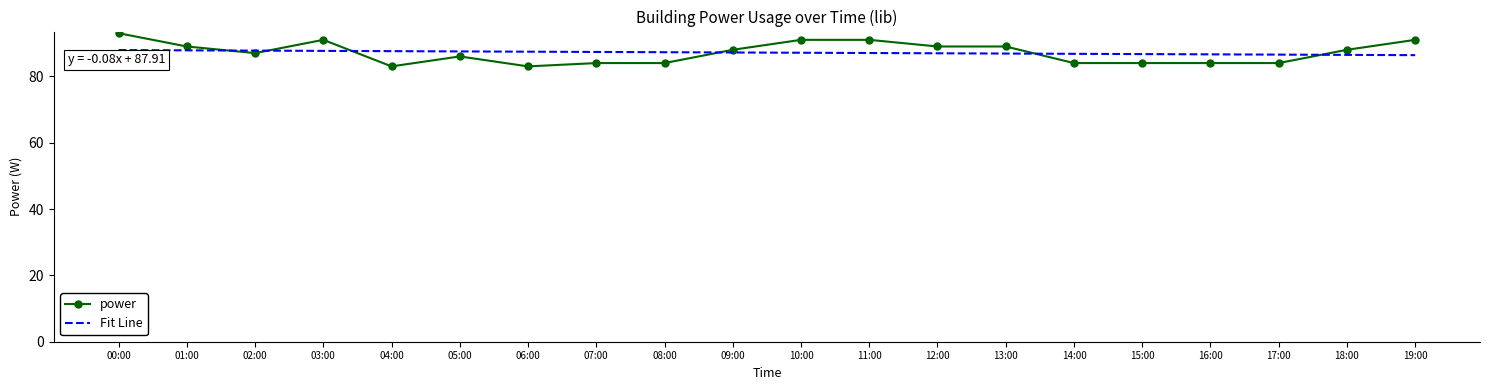

Is it true that Fit Line equals 52.9 at 07:00?

False